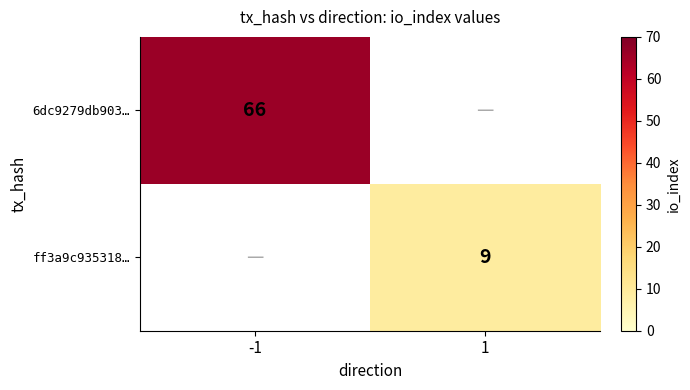

Is the value of 6dc9279db903… at -1 greater than the value of ff3a9c935318… at 1?

Yes